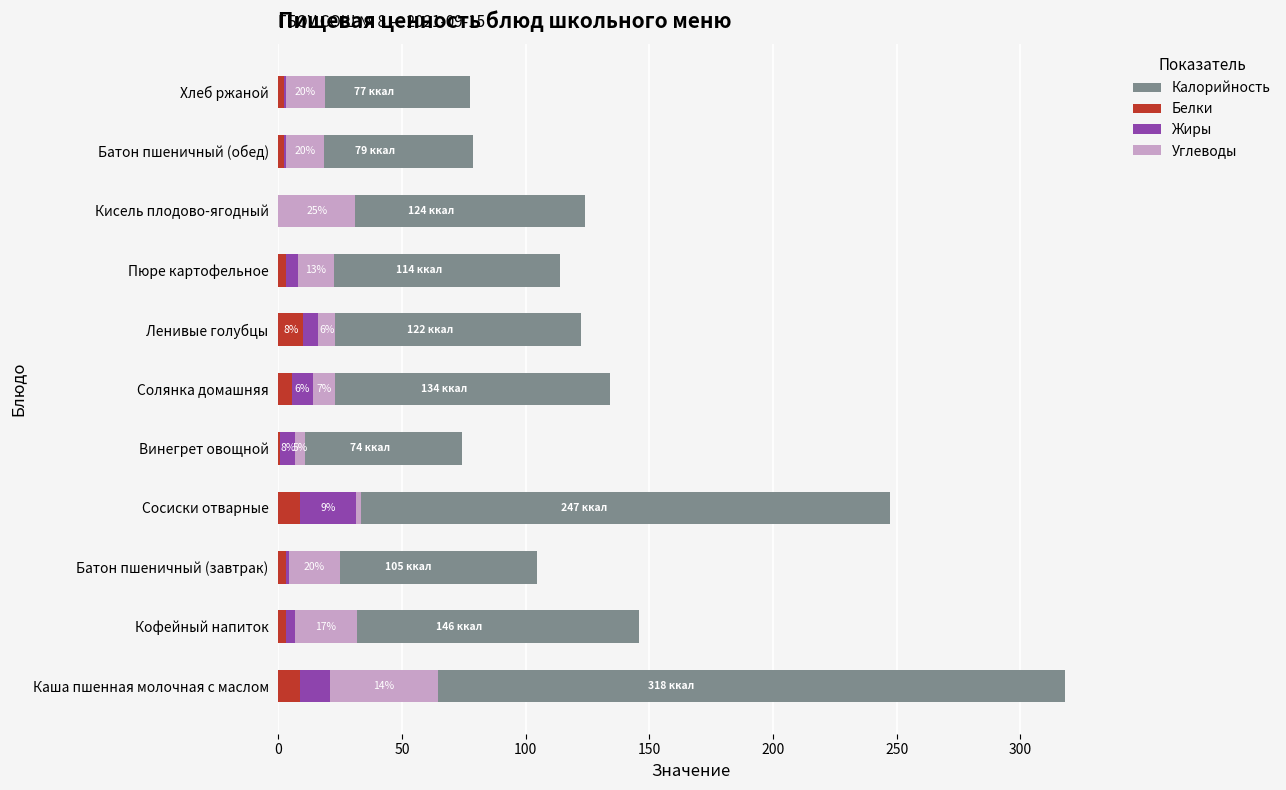

What is the difference between the second highest and second lowest values in the Углеводы series?

26.9